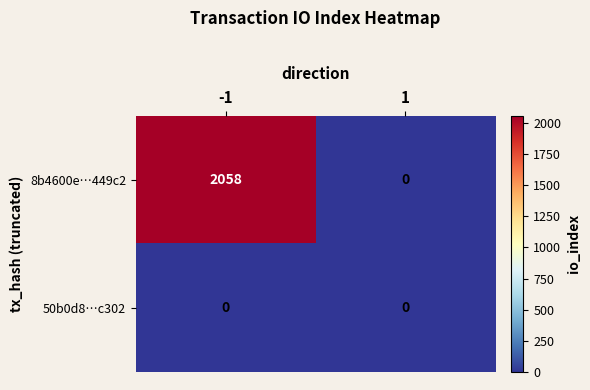

List the series in order of their peak value, lowest first.

50b0d8…c302, 8b4600e…449c2